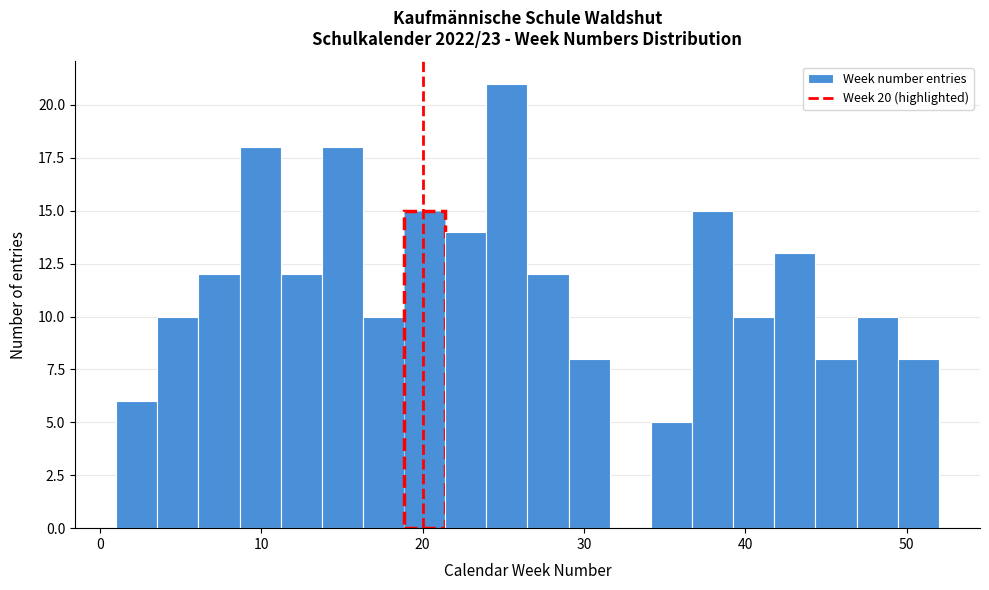

Around what value on the x-axis is the tallest bar? Give the approximate position of its centre, as read against the axis.

25